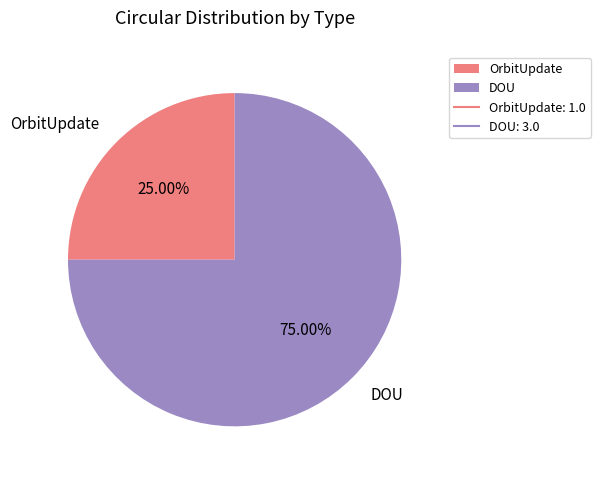

What is the smallest slice in the pie chart?

OrbitUpdate